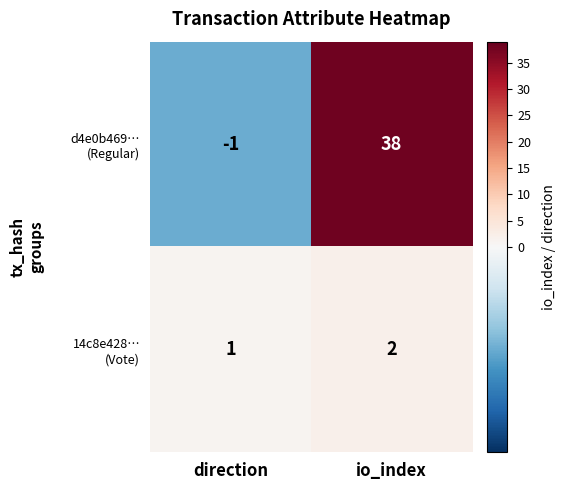

What is the greatest value displayed?

38